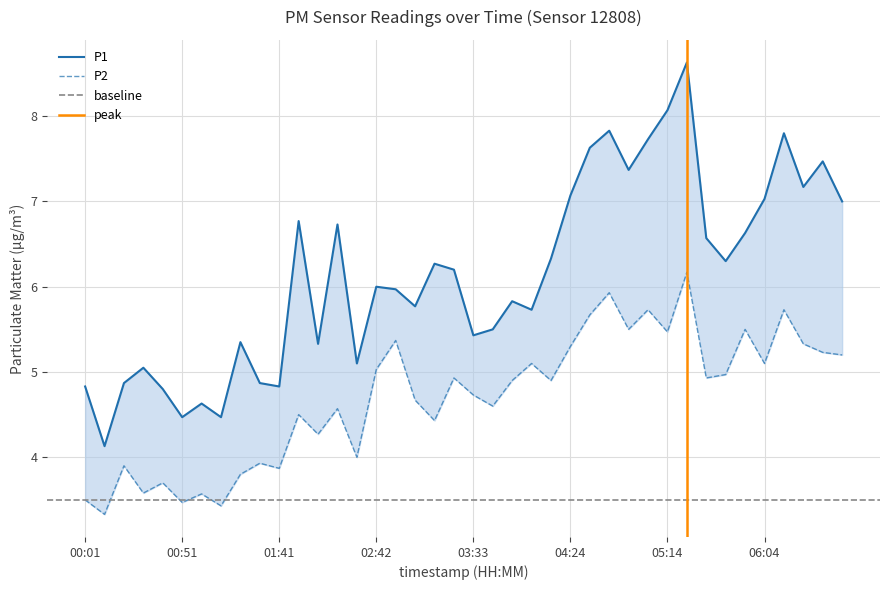

The P2 series shows 5.5 at 05:54. True or false?

True